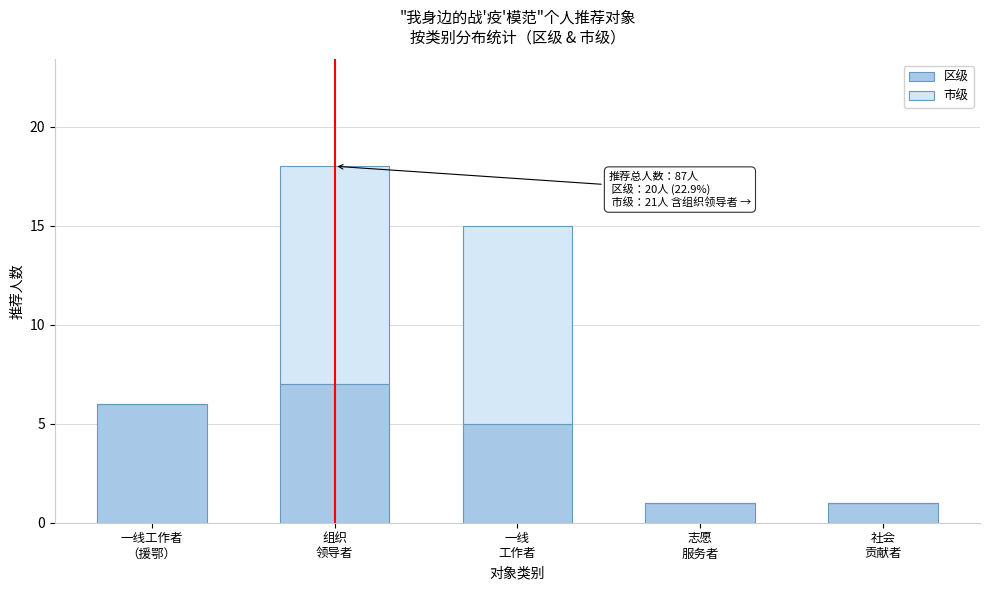

What is the highest value of the 区级 series?

7